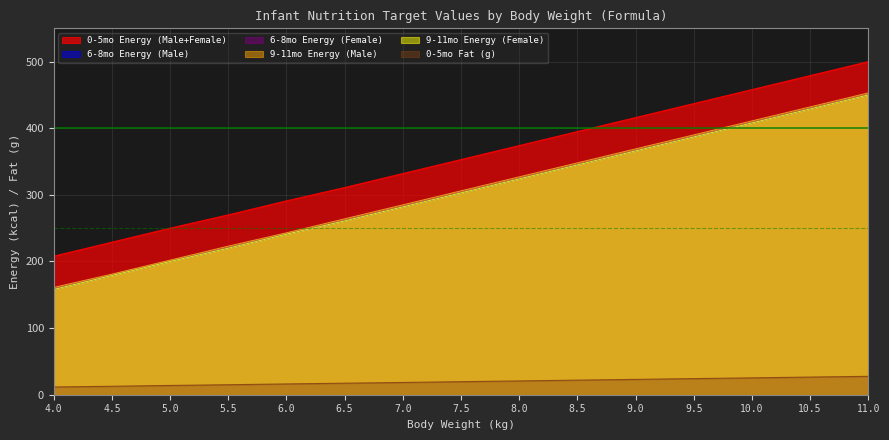

Read the 6-8mo Energy (Female) value at 10.5.

432.0